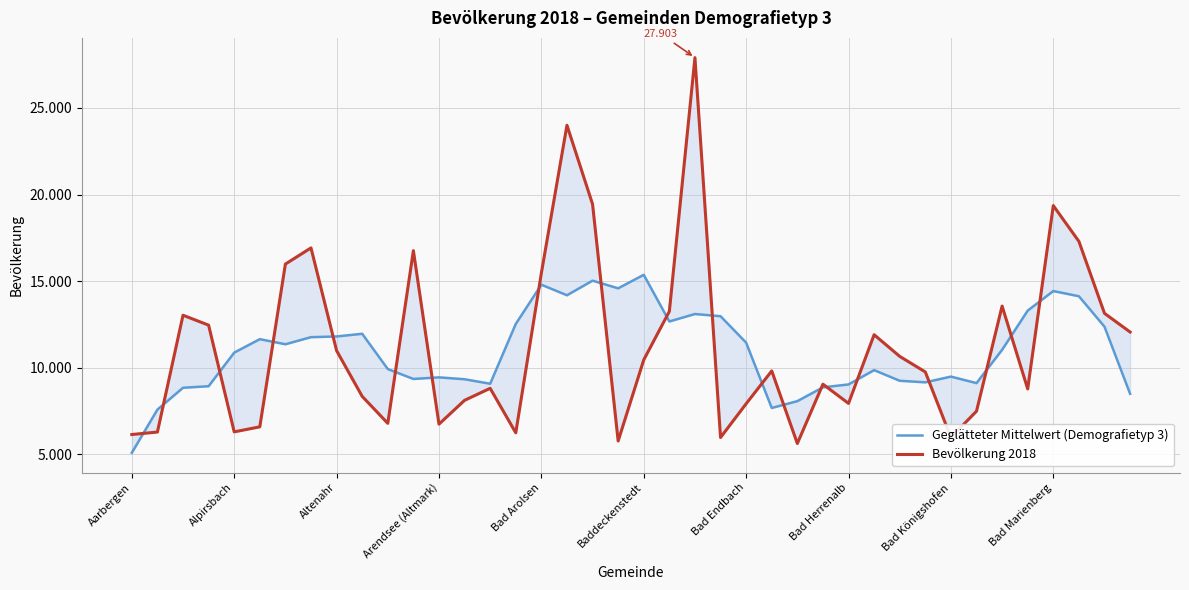

What are all the series names shown in the legend?

Geglätteter Mittelwert (Demografietyp 3), Bevölkerung 2018